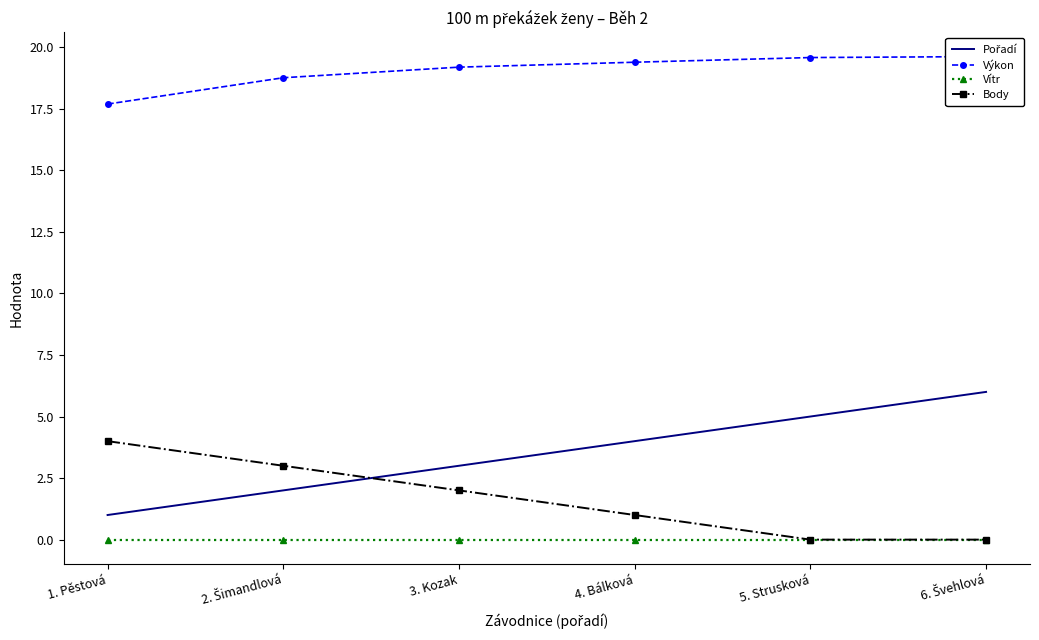

What is the highest value of the Pořadí series?

6.0